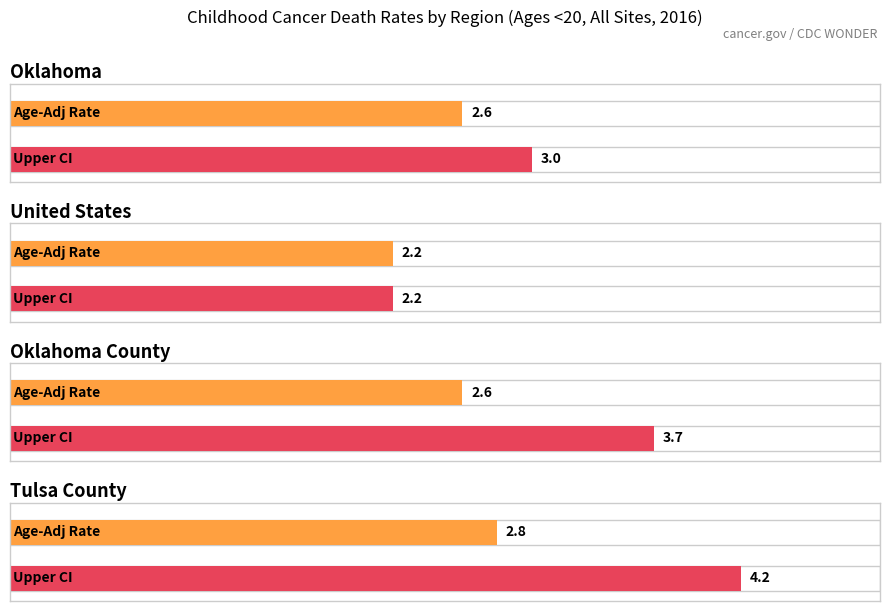

What is the average value of the Age-Adjusted Death Rate series?

2.5